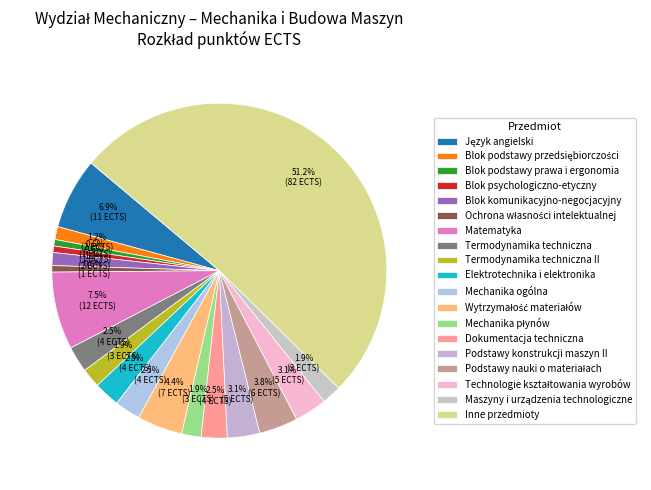

How many segments does this pie chart have?

19